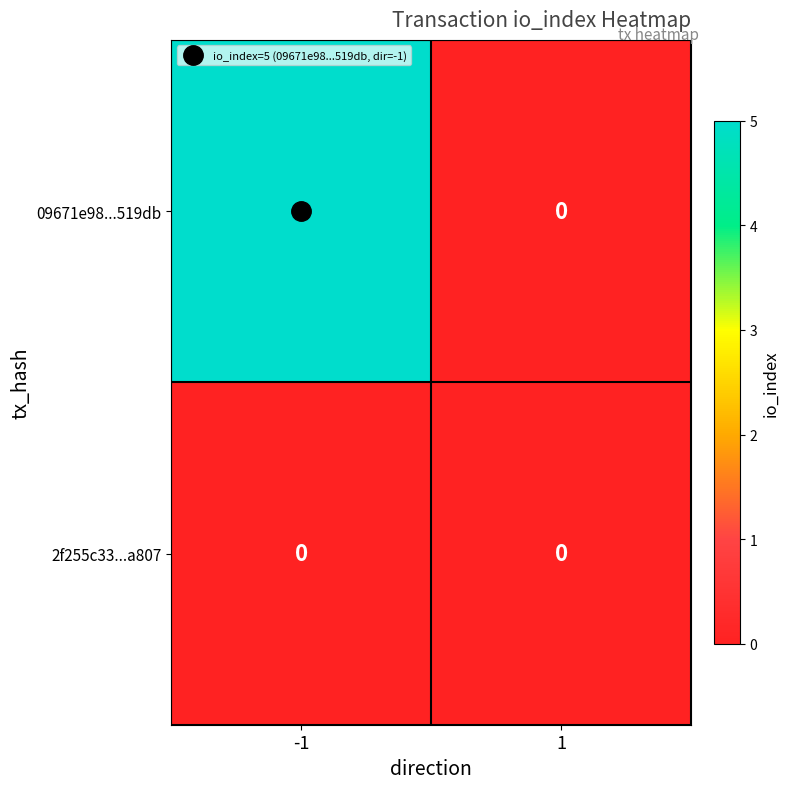

Is the value of 2f255c33...a807 at -1 greater than the value of 09671e98...519db at -1?

No